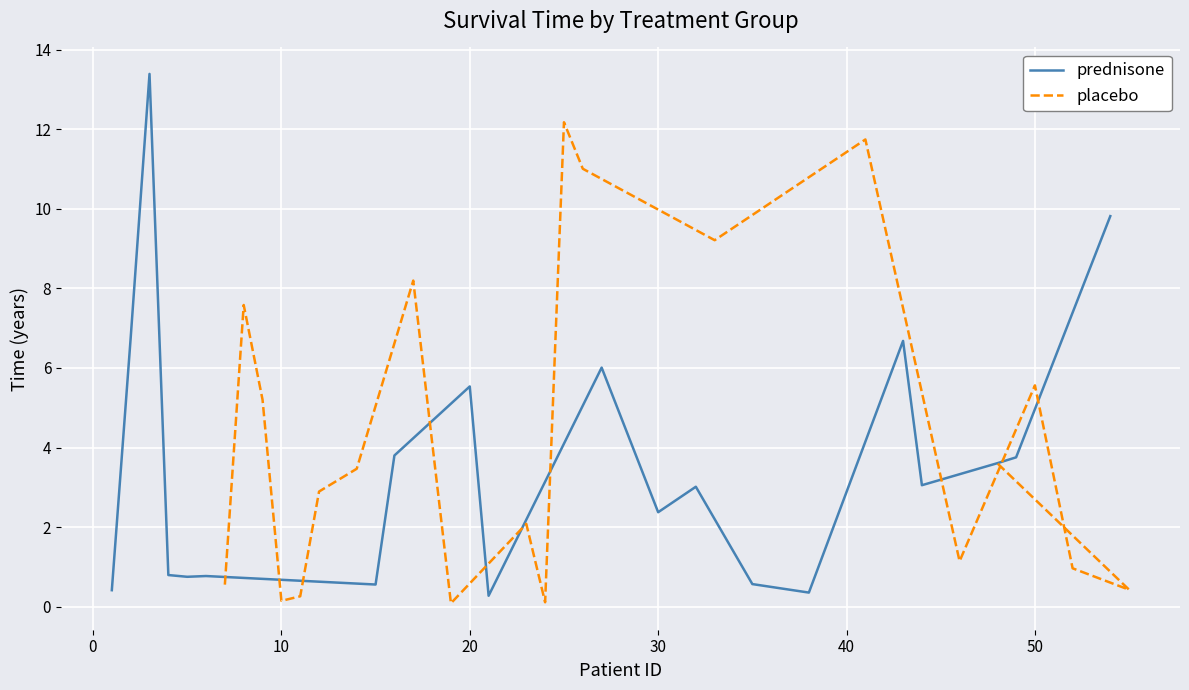

Between 9 and 17, which is larger?

17